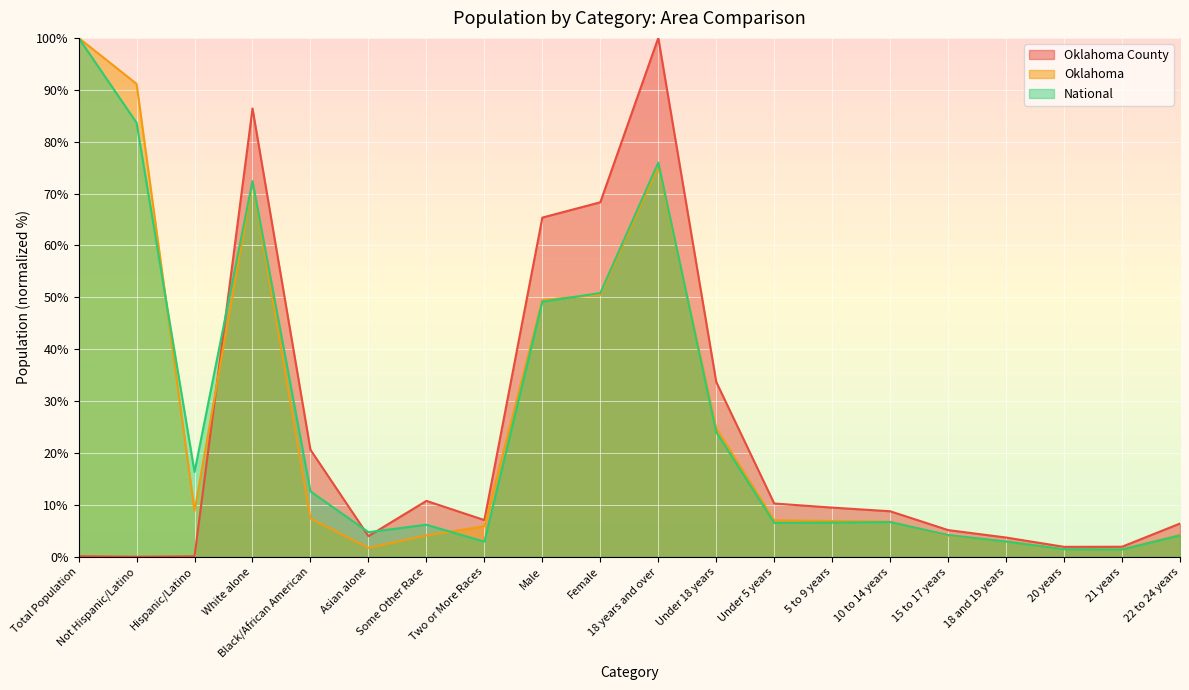

At which label does Oklahoma reach its peak?

Total Population